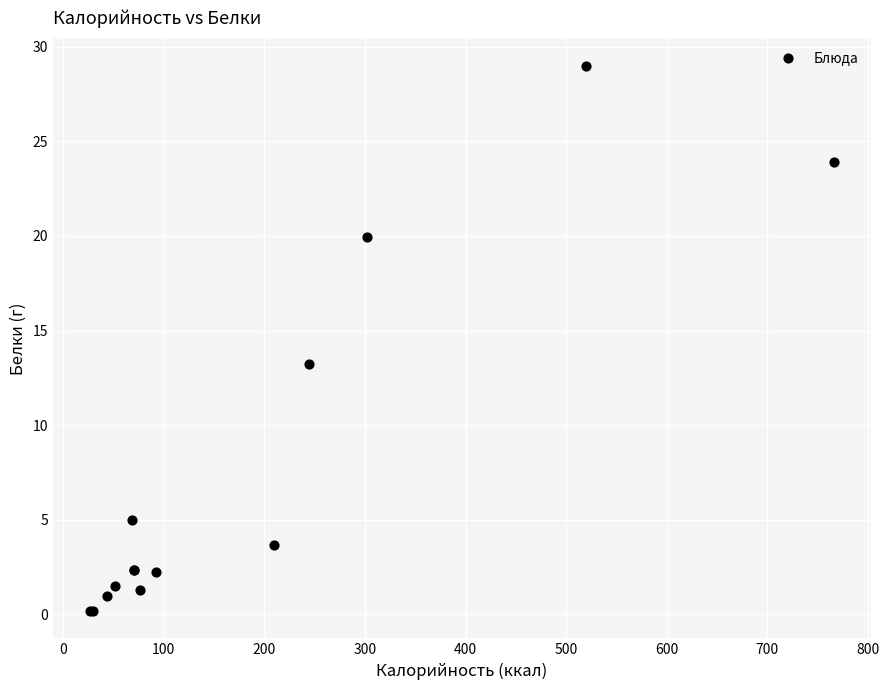

What Y value in the scatter plot is closest to 14?

13.2